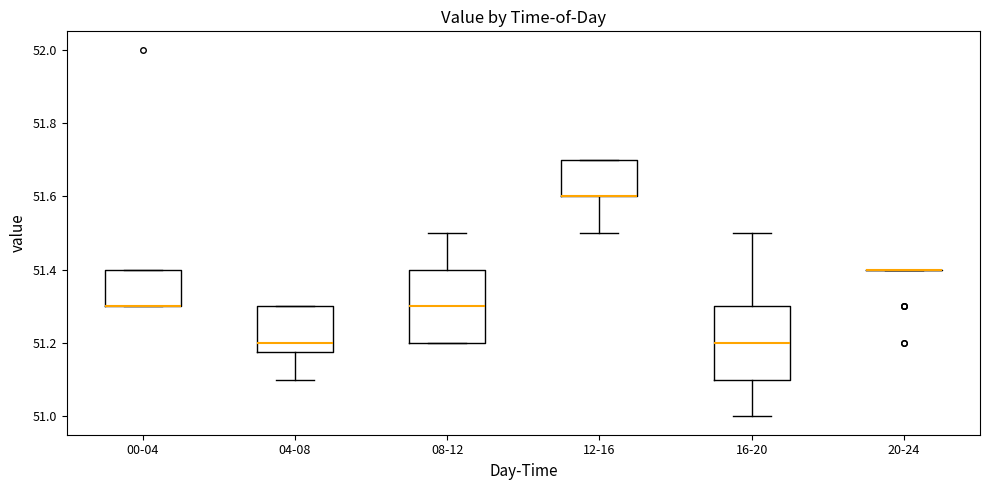

Reading left to right, transcribe this box plot: for each box, give where its median line is, the range the box spans, and where its two whiskers end, as read against the y-axis. The values are not printed on the chart, so give them approximately, as read against the axis.

00-04: median 51.30 (drawn on the box's lower edge), box 51.30 to 51.40, whiskers 51.30 to 51.40
04-08: median 51.20, box 51.18 to 51.30, whiskers 51.10 to 51.30
08-12: median 51.30, box 51.20 to 51.40, whiskers 51.20 to 51.50
12-16: median 51.60 (drawn on the box's lower edge), box 51.60 to 51.70, whiskers 51.50 to 51.70
16-20: median 51.20, box 51.10 to 51.30, whiskers 51.00 to 51.50
20-24: box collapsed to a line at 51.40, whiskers 51.40 to 51.40